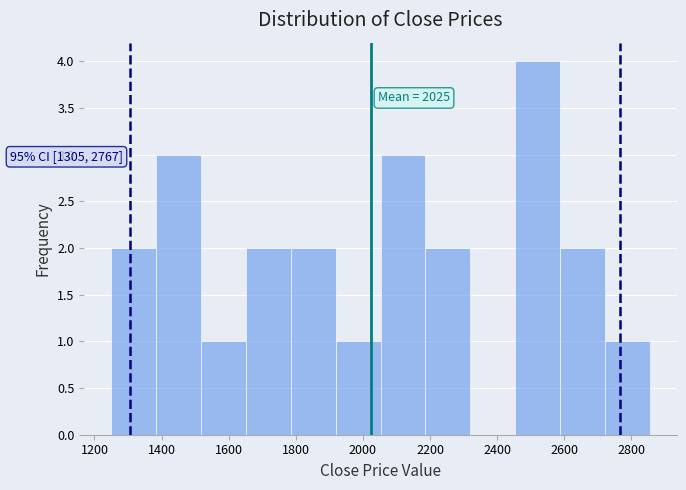

Which range on the x-axis has the tallest bar?

2460 to 2580